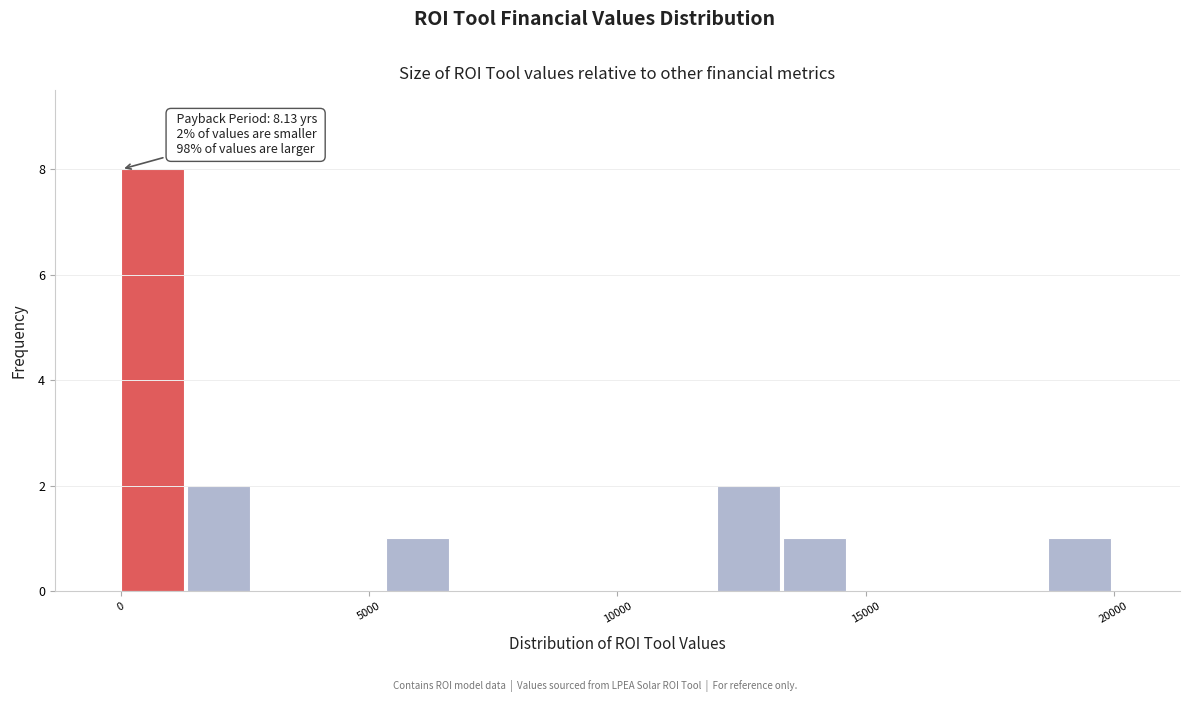

Read against the x-axis, roughly where is the centre of the tallest bar?

500